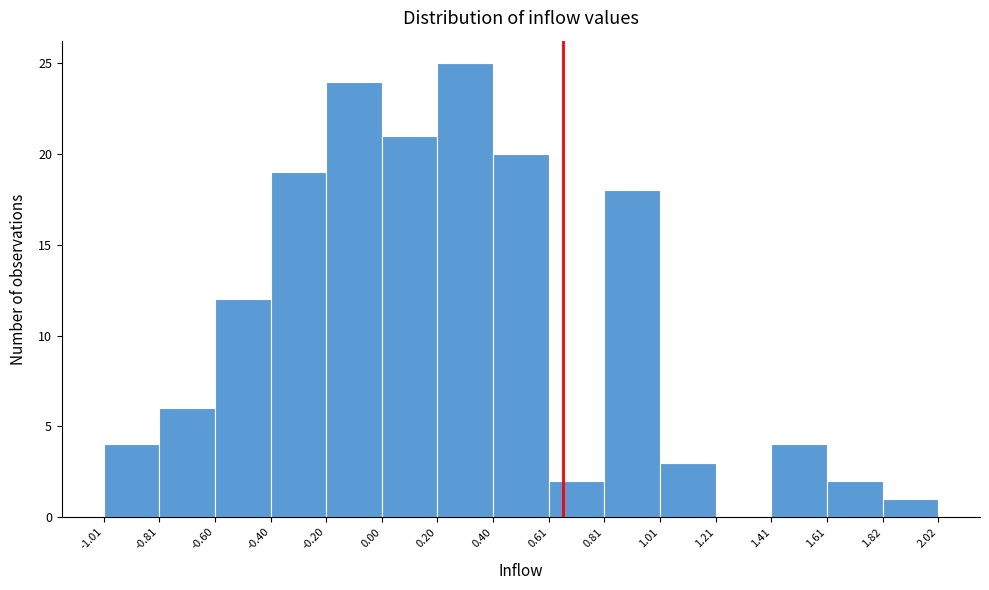

What is the height of the bar covering -1.01 to -0.81 on the x-axis? The values are not printed on the chart, so give them approximately, as read against the axis.

4